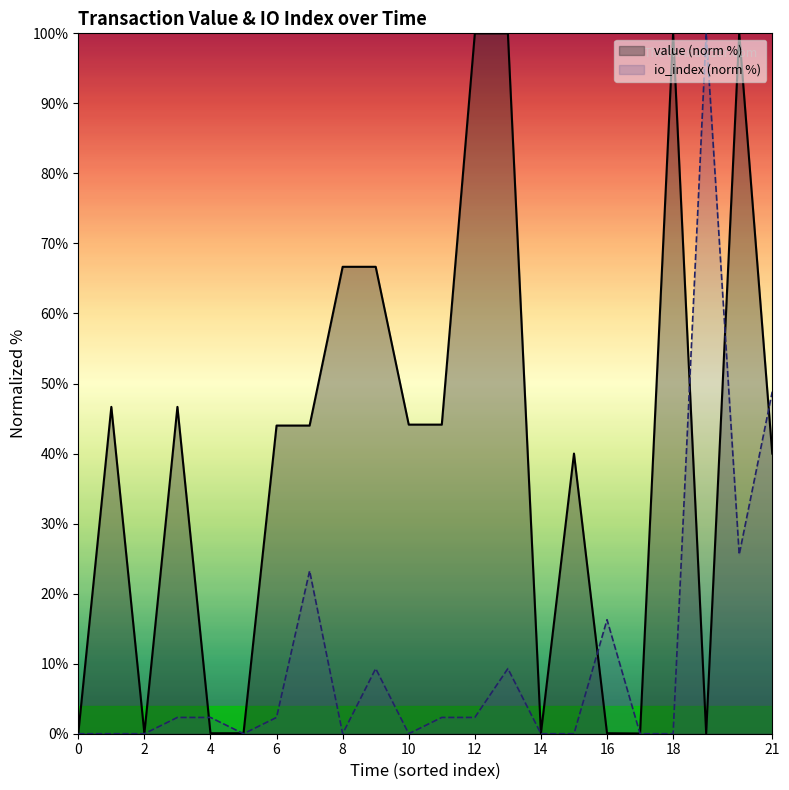

What is the difference between the second highest and second lowest values in the value (norm %) series?

100.0